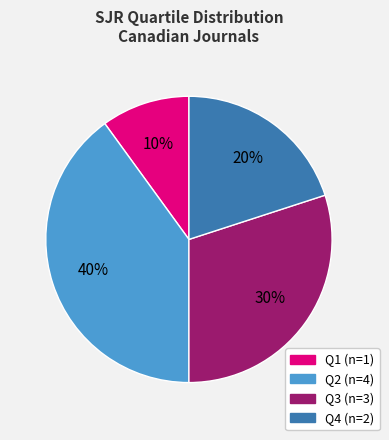

What percentage is the Q2 slice, to the nearest percent?

40%